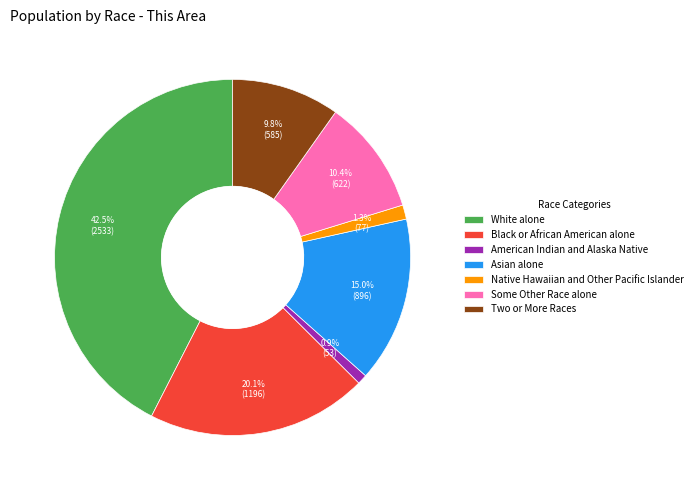

Is the sum of American Indian and Alaska Native and Black or African American alone greater than half?

No